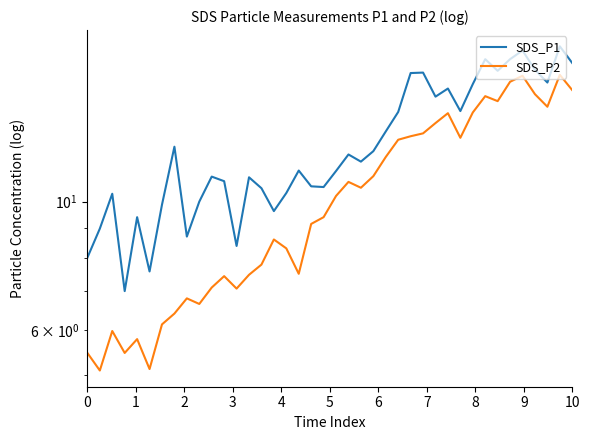

What are all the series names shown in the legend?

SDS_P1, SDS_P2